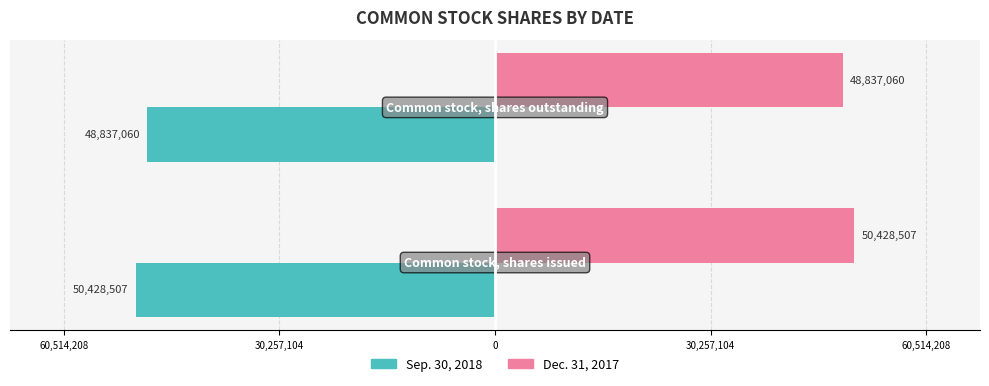

What are all the series names shown in the legend?

Sep. 30, 2018, Dec. 31, 2017